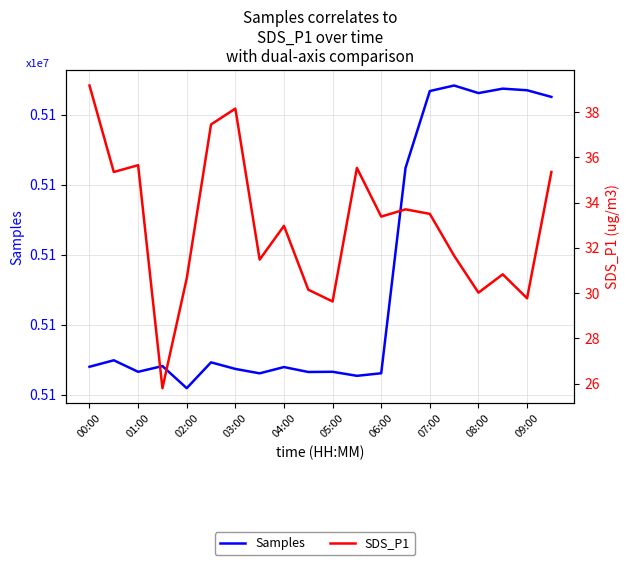

What are all the series names shown in the legend?

Samples, SDS_P1